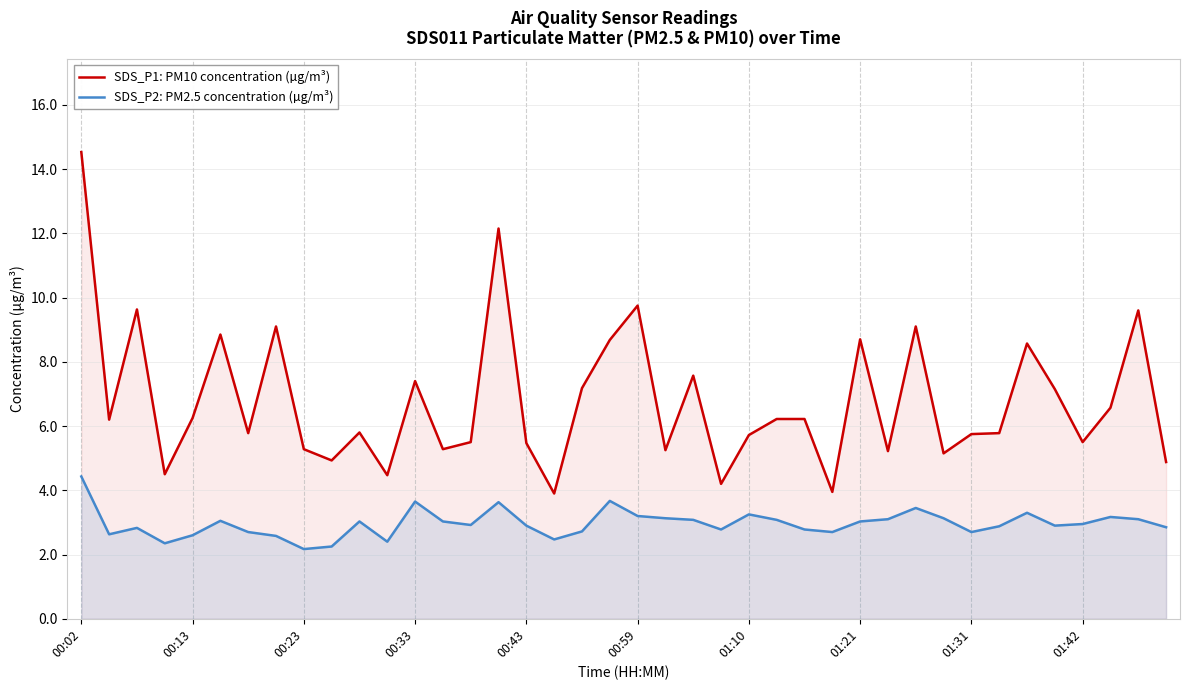

Reading right to left, what are all the values shown in this chart?

SDS_P1: PM10 concentration (µg/m³): 4.9	9.6	6.6	5.5	7.2	8.6	5.8	5.8	5.2	9.1	5.2	8.7	4.0	6.2	6.2	5.7	4.2	7.6	5.2	9.8	8.7	7.2	3.9	5.5	12.2	5.5	5.3	7.4	4.5	5.8	4.9	5.3	9.1	5.8	8.8	6.2	4.5	9.6	6.2	14.5
SDS_P2: PM2.5 concentration (µg/m³): 2.9	3.1	3.2	3.0	2.9	3.3	2.9	2.7	3.1	3.5	3.1	3.0	2.7	2.8	3.1	3.2	2.8	3.1	3.1	3.2	3.7	2.7	2.5	2.9	3.6	2.9	3.0	3.6	2.4	3.0	2.2	2.2	2.6	2.7	3.0	2.6	2.4	2.8	2.6	4.4